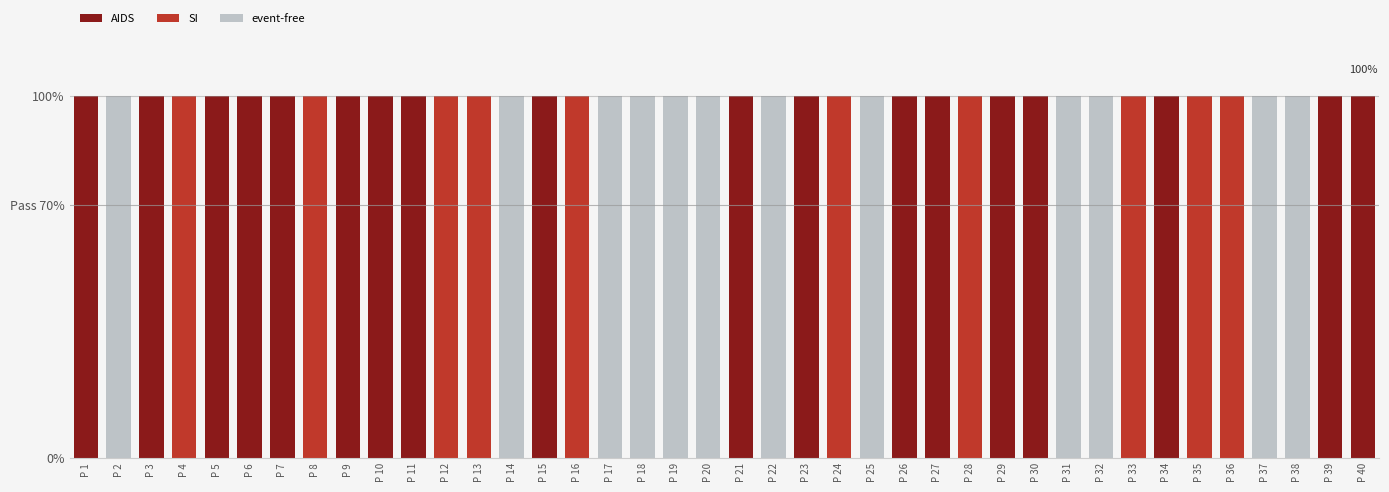

Between P 6 and P 9, which is larger?

P 6